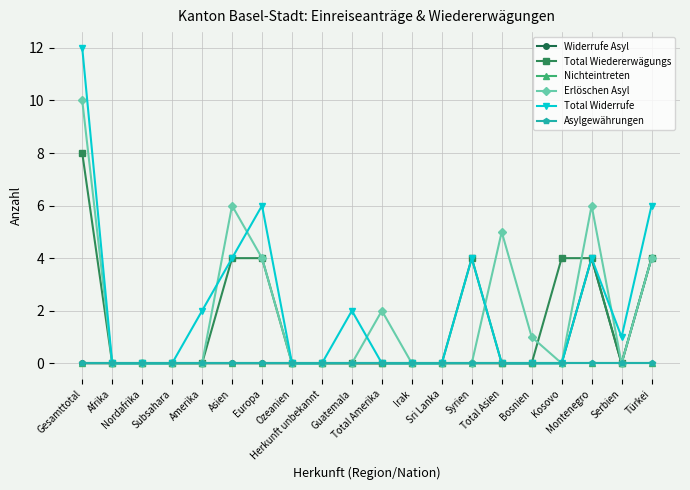

Does the chart have visible grid lines?

Yes